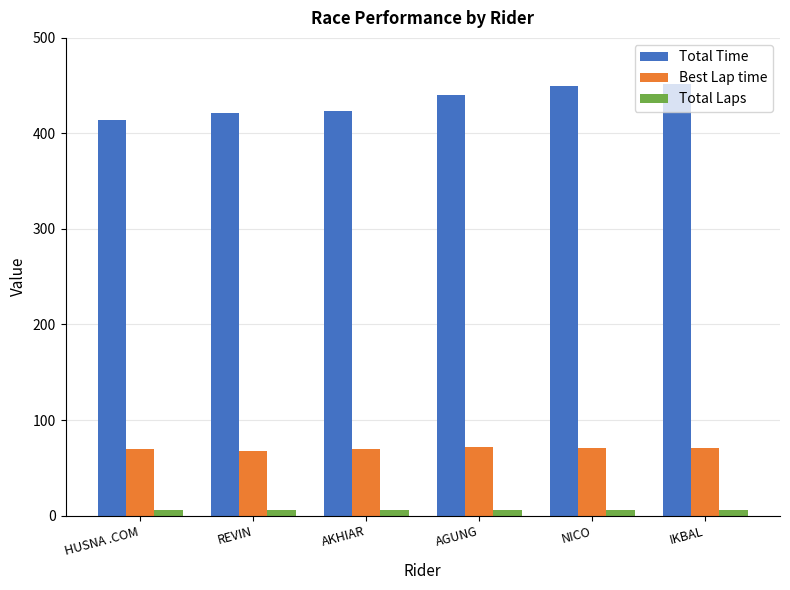

What is the greatest value displayed?

452.0